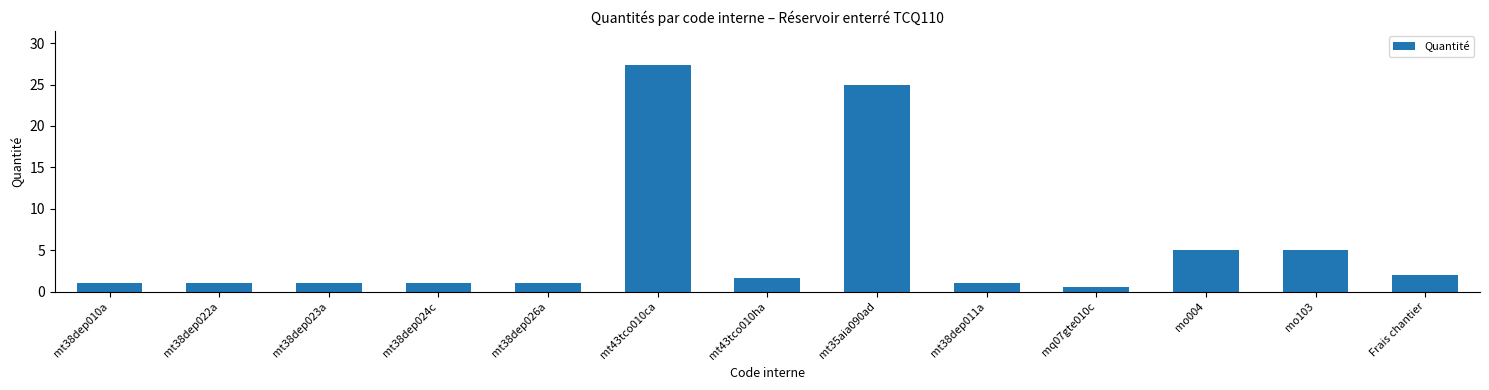

Which category has the highest value across all series?

mt43tco010ca